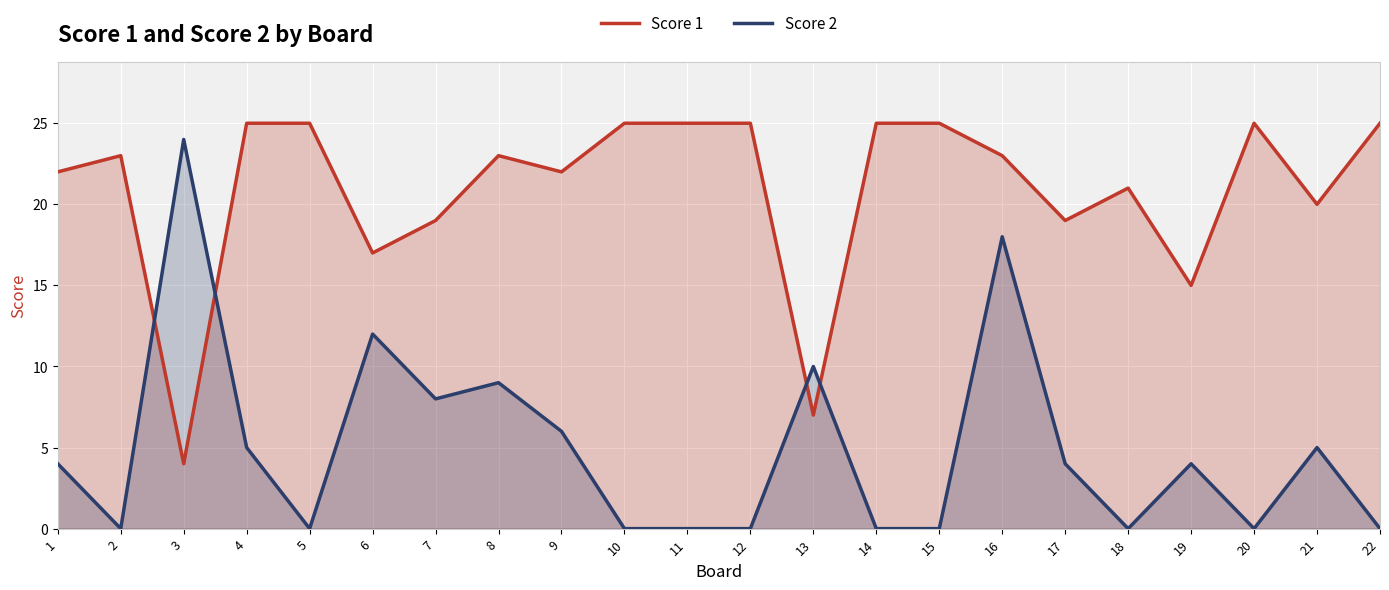

What is the average value of the Score 1 series?

21